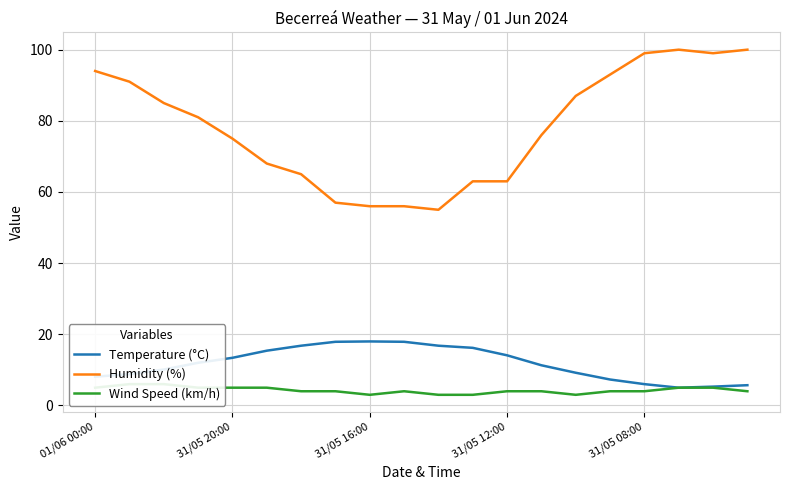

How many distinct data groups are displayed?

3